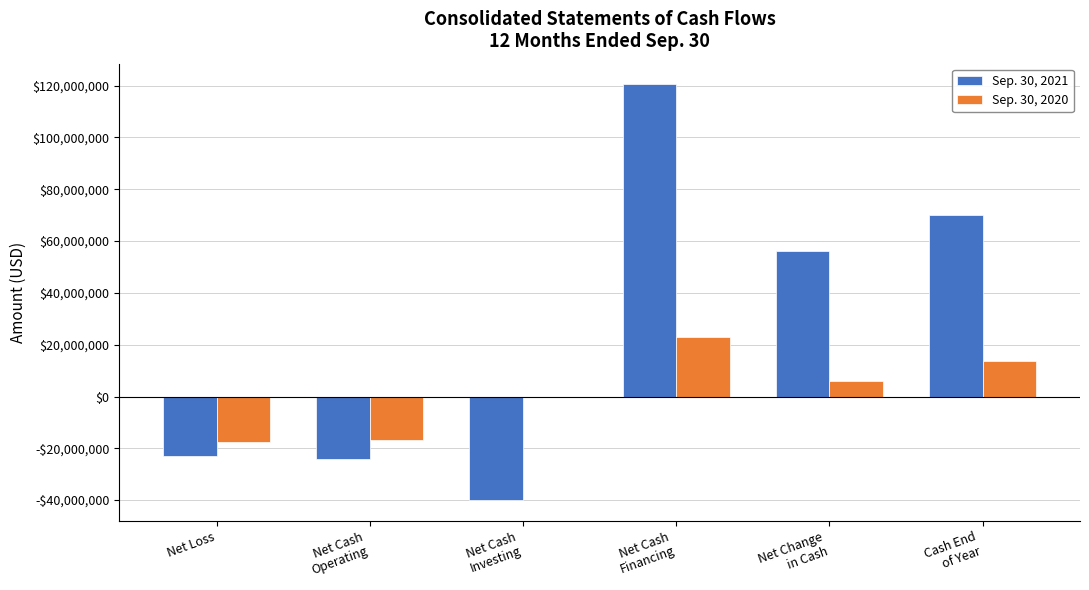

What are all the series names shown in the legend?

Sep. 30, 2021, Sep. 30, 2020